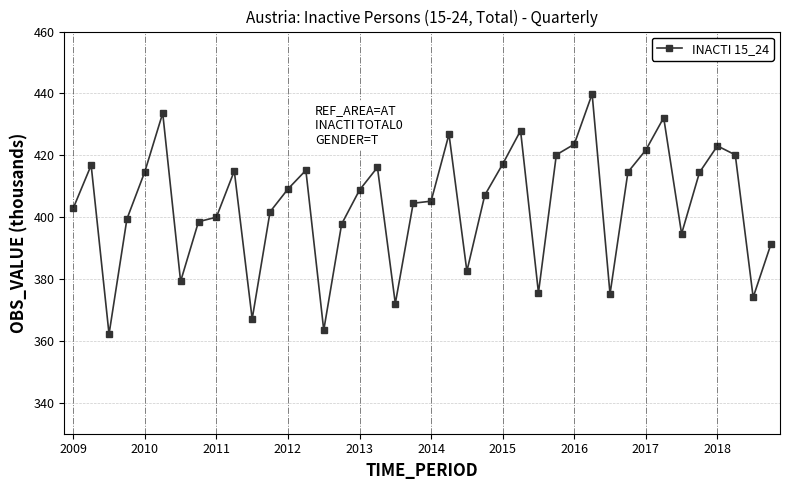

What is the greatest value displayed?

439.8